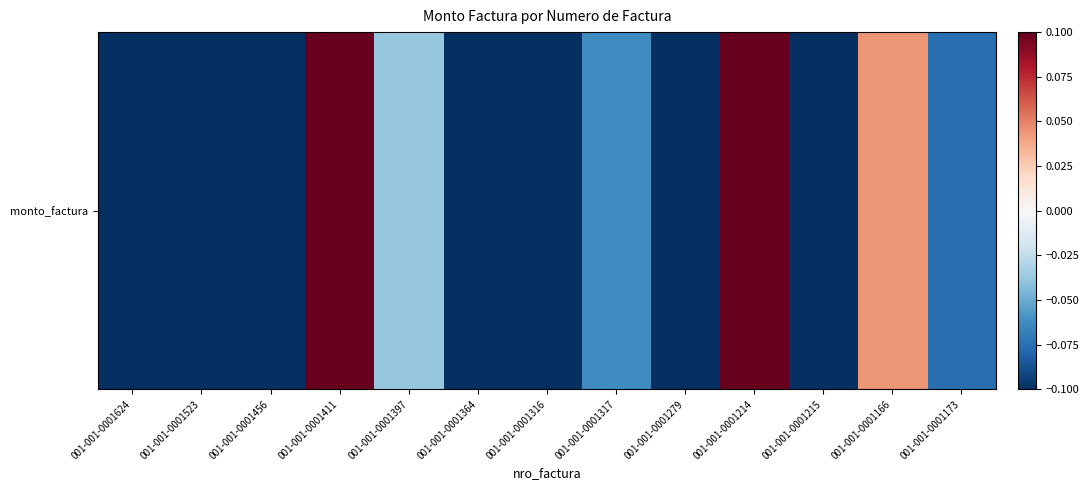

What is the difference between the maximum and minimum values?

1.3